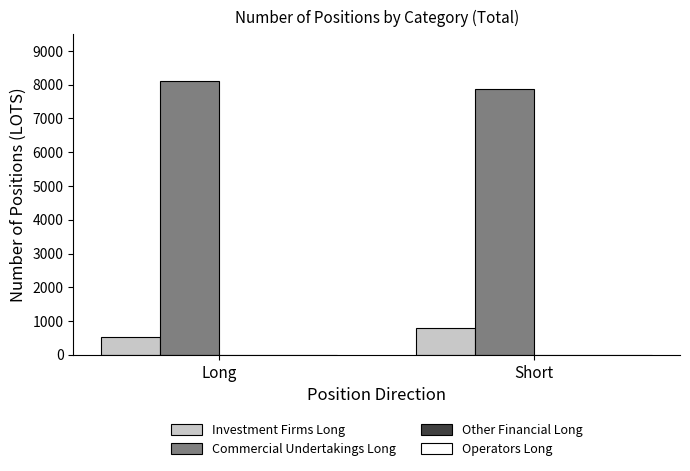

Count the number of data series in this chart.

2